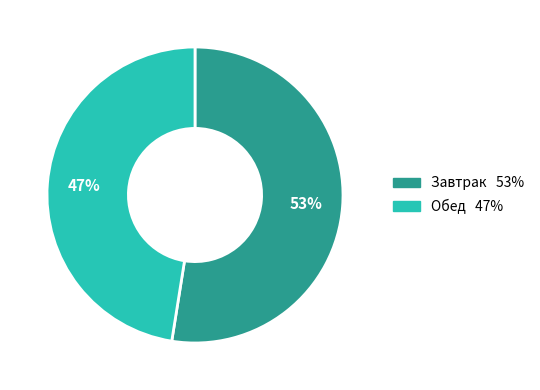

Is Обед the majority of the pie?

No